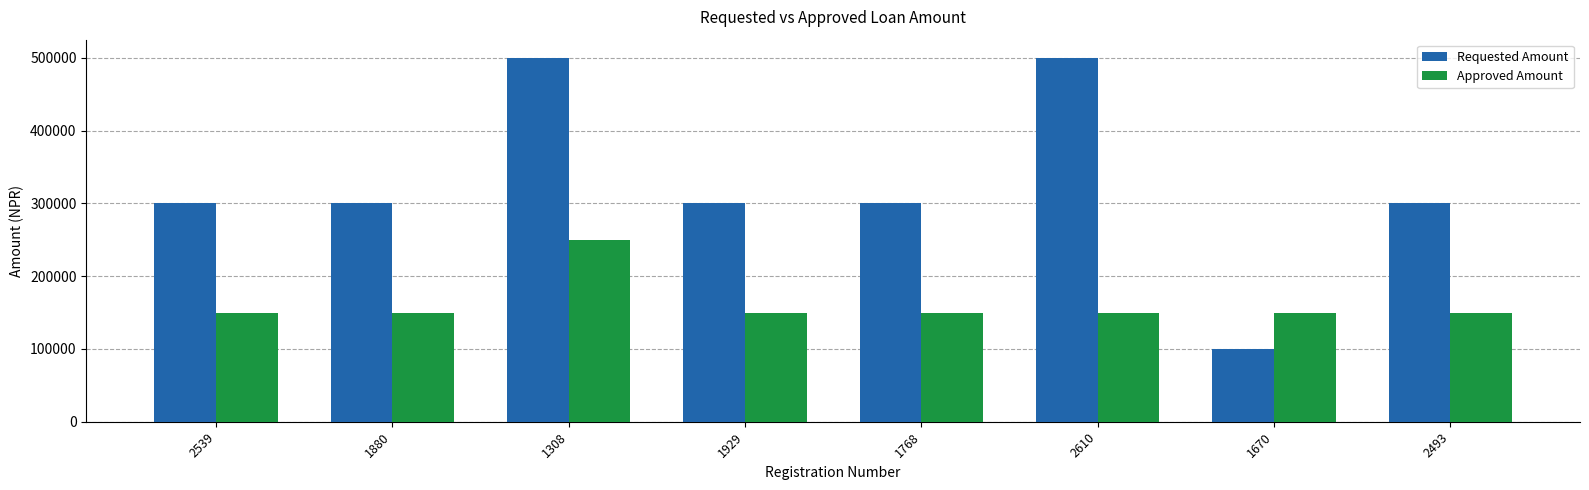

Which series has the largest total across all categories?

Requested Amount